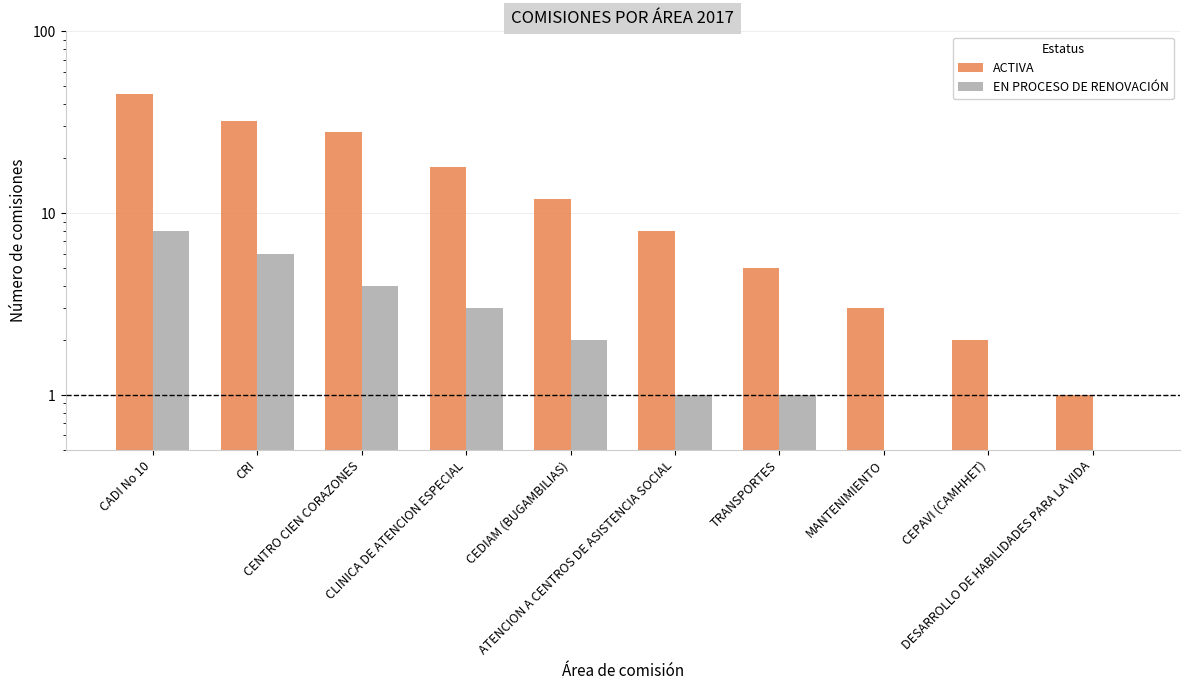

How many distinct data groups are displayed?

2